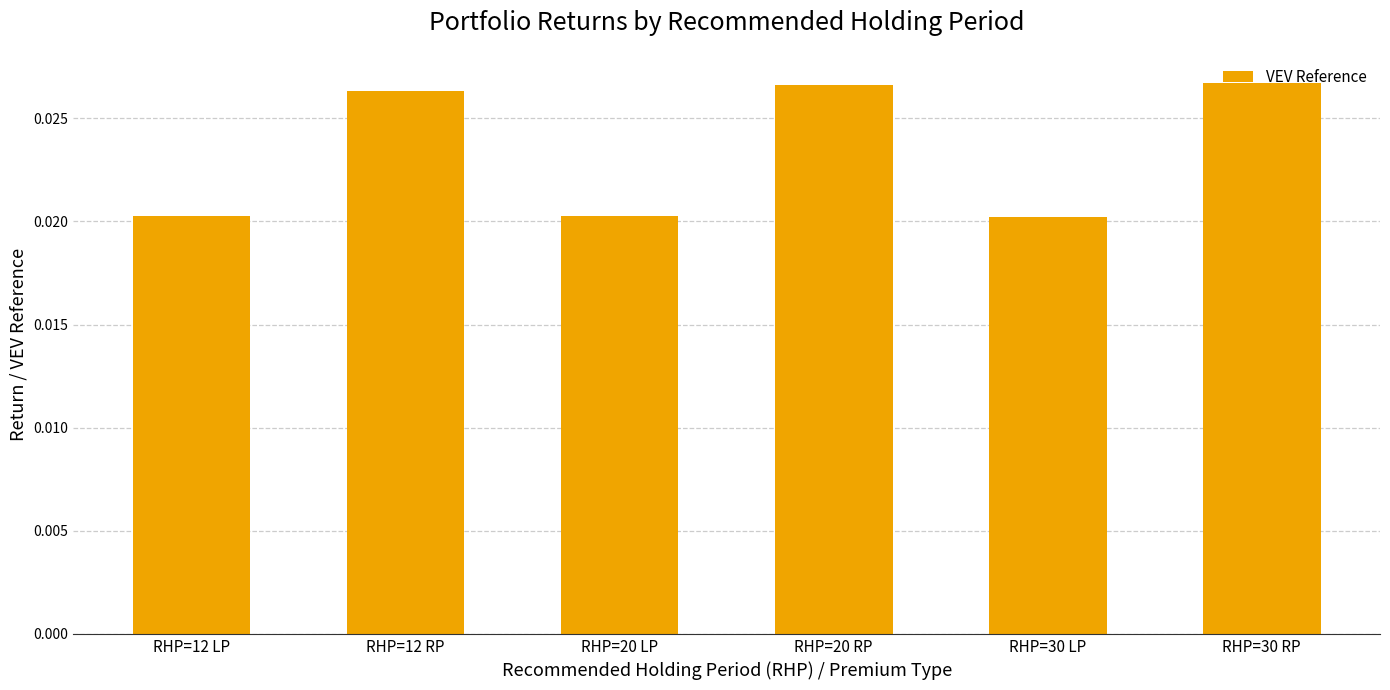

What is the label of the 4th bar from the left?

RHP=20 RP